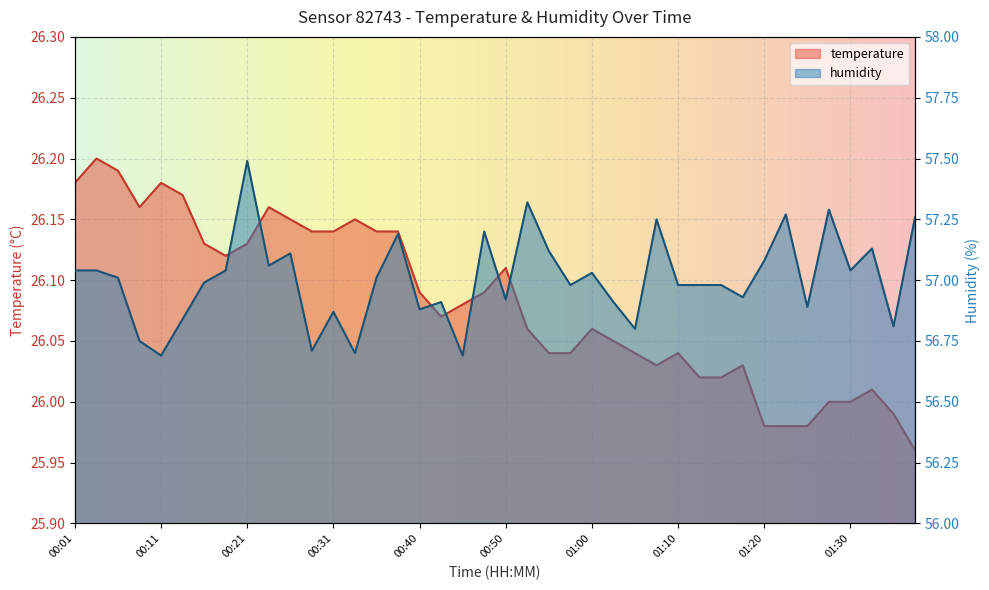

What is the average value of the humidity series?

57.0